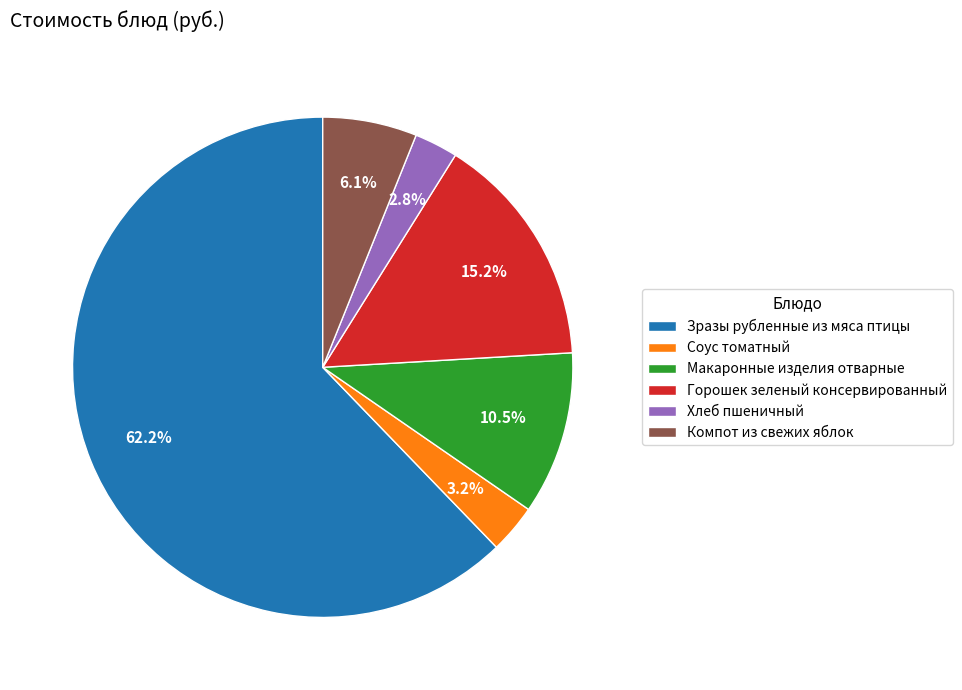

Is Зразы рубленные из мяса птицы the majority of the pie?

Yes